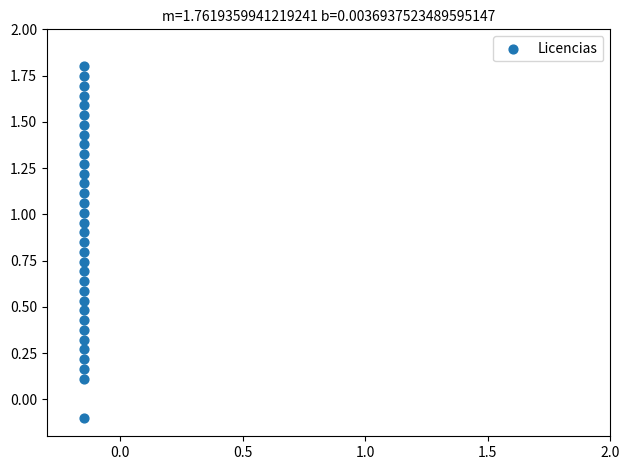

What is the range of Y values (max minus min)?

1.9